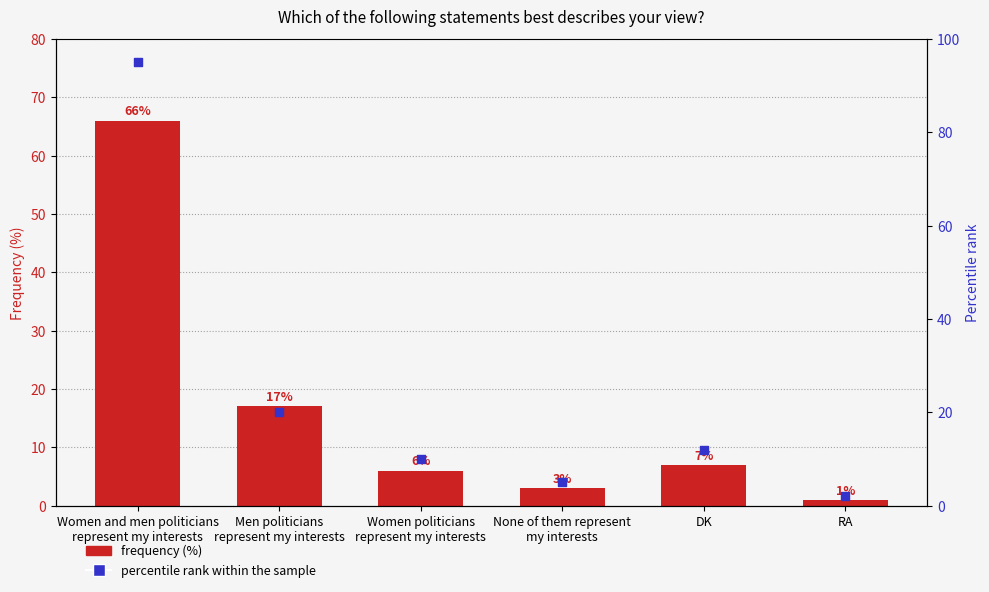

Is the value of Frequency (%) at Women and men politicians
represent my interests greater than the value of percentile rank within the sample at RA?

Yes